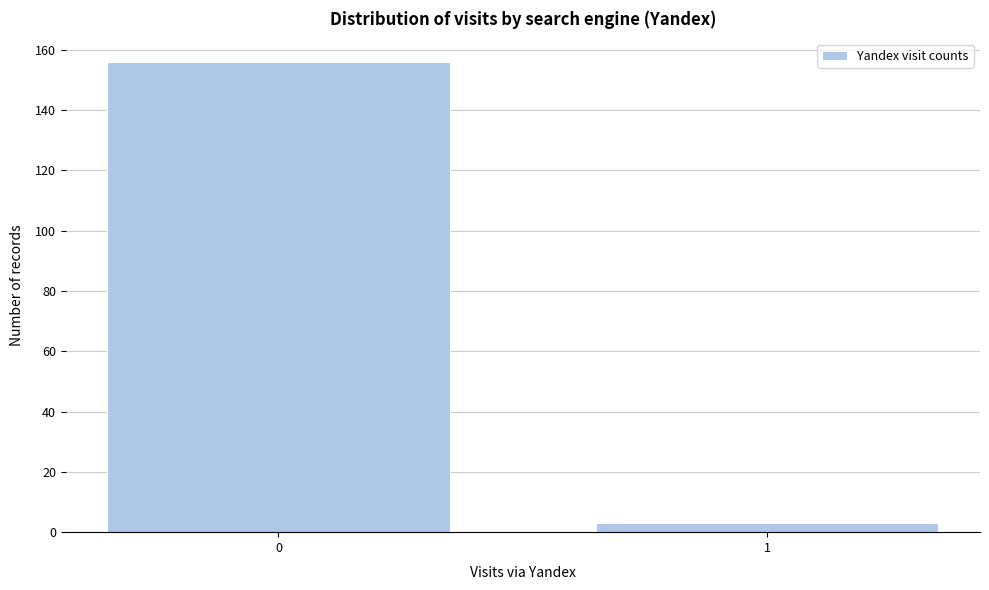

Reading left to right, transcribe all the data shown in this chart.

0=156	1=3